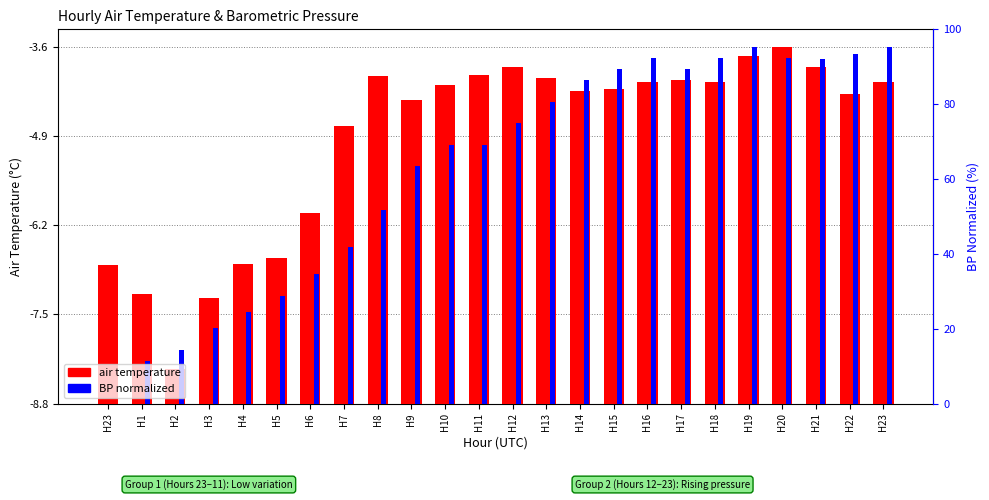

At which category does the chart reach its minimum across all series?

H23